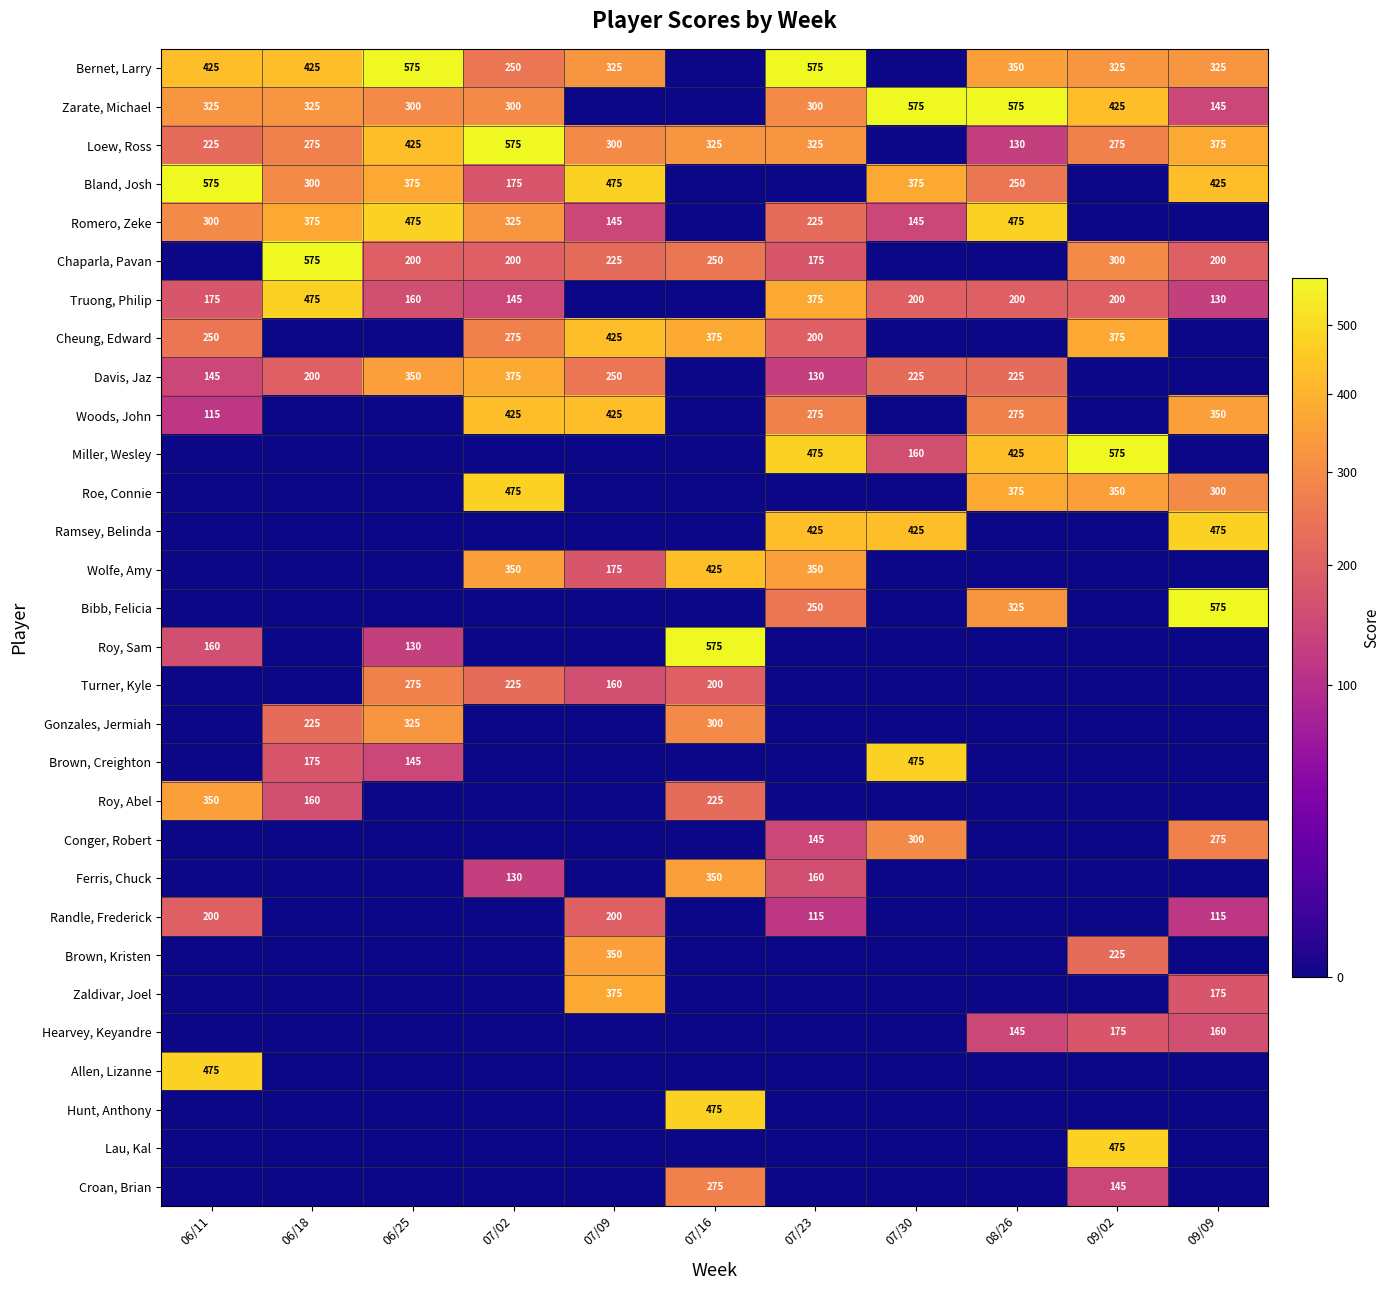

Is it true that Zarate, Michael equals 367 at 08/26?

False